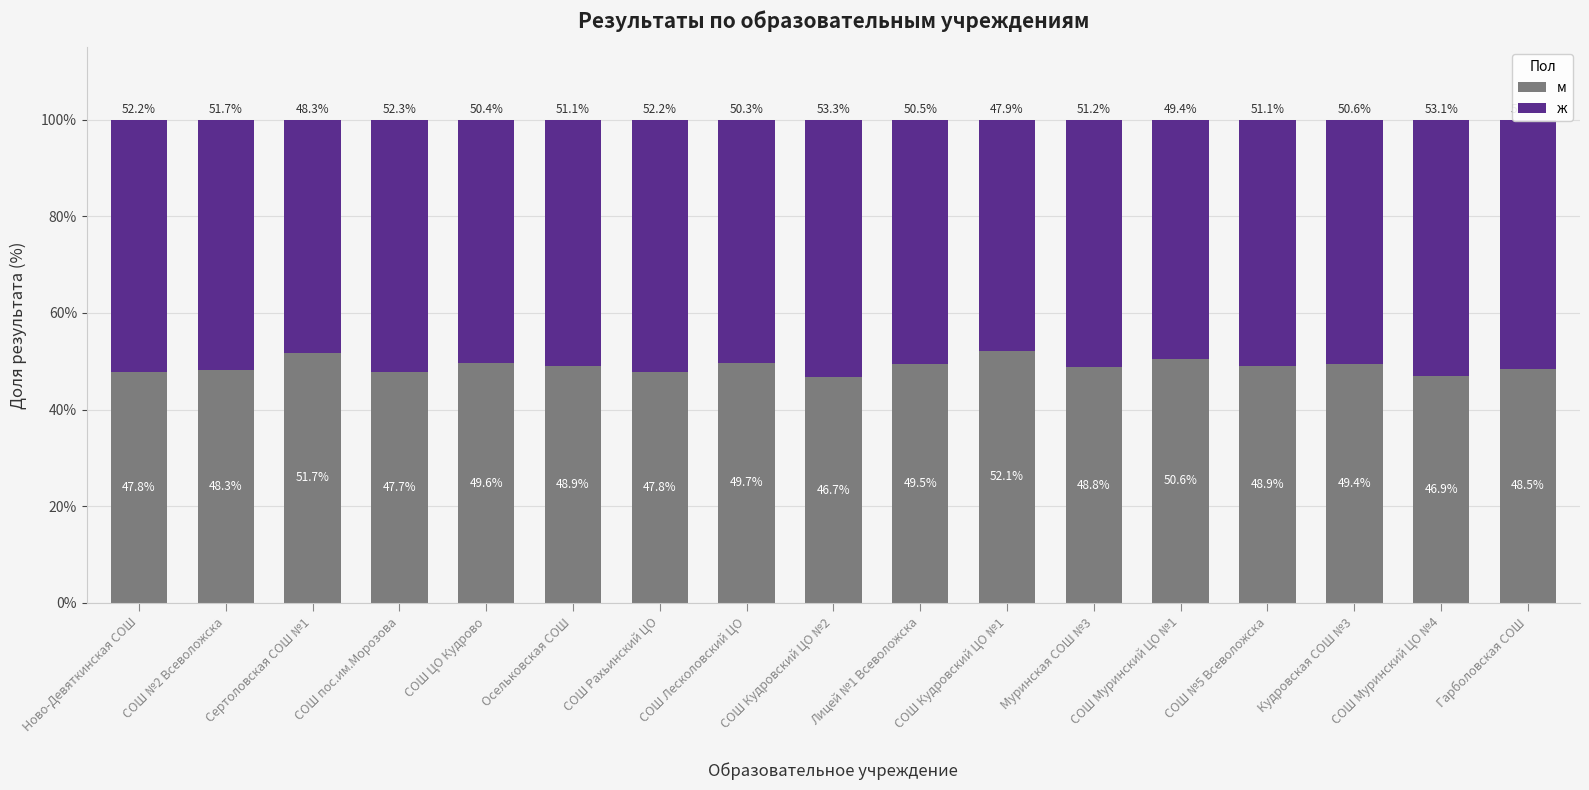

What is the total value across all series at СОШ Лесколовский ЦО?

100.0